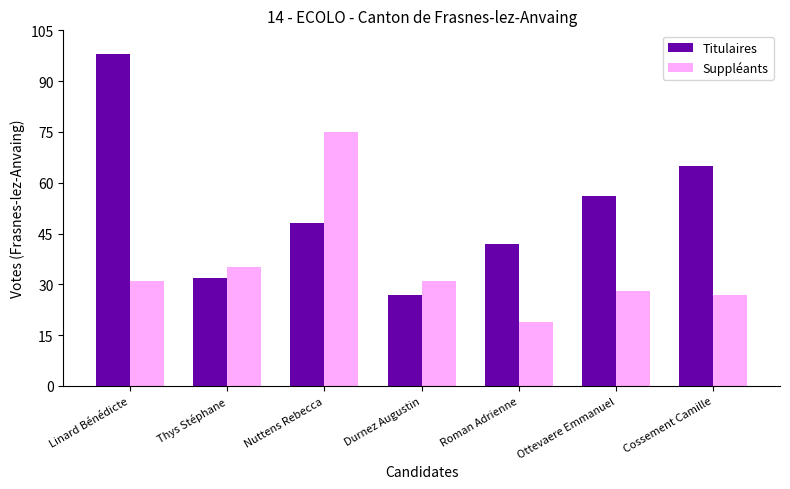

What position from the right is Ottevaere Emmanuel?

2